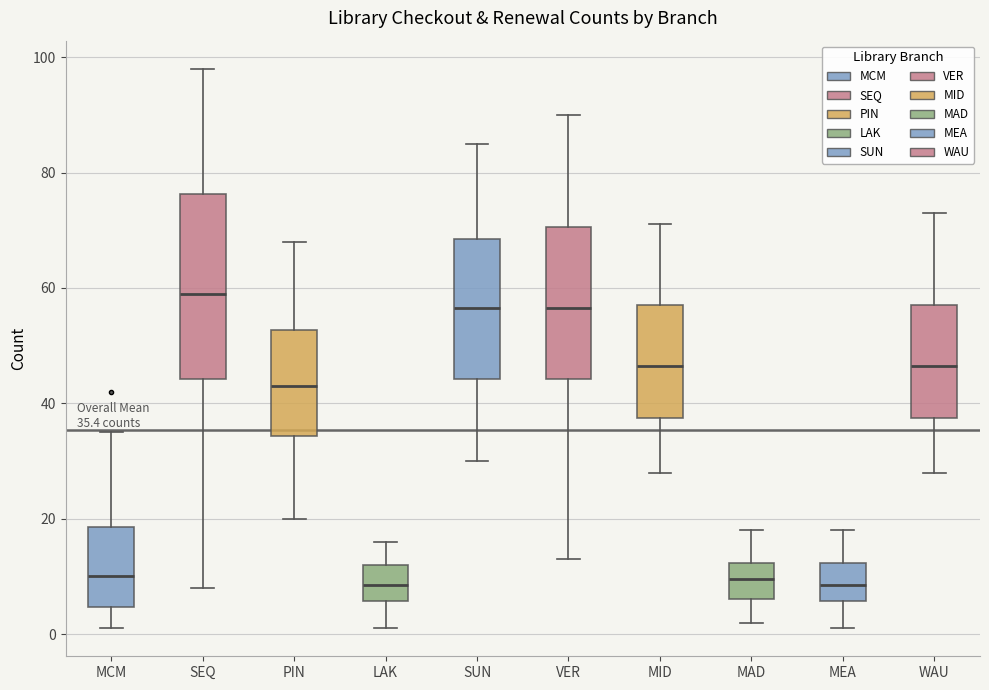

Which box is the tallest, from its lower edge to its upper edge?

SEQ